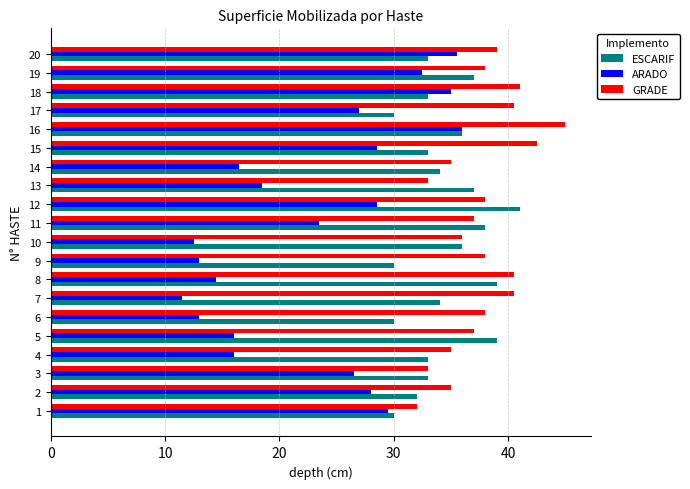

At which category is the sum across all series the highest?

16